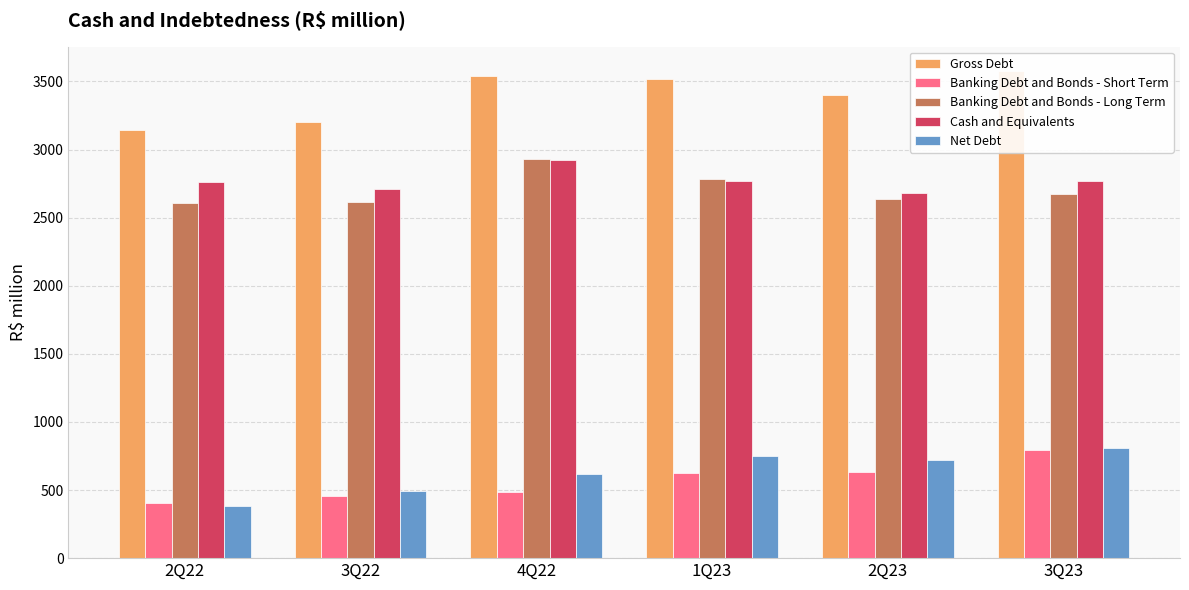

Reading right to left, list all the values displayed in this chart.

Gross Debt: 3575.8	3398.3	3519.8	3537.7	3205.2	3144.3
Banking Debt and Bonds - Short Term: 791.7	636.0	624.3	488.2	456.7	408.1
Banking Debt and Bonds - Long Term: 2672.8	2638.1	2780.7	2931.7	2617.7	2610.0
Cash and Equivalents: 2767.0	2677.3	2771.6	2922.8	2710.6	2763.7
Net Debt: 808.8	720.9	748.2	614.8	494.6	380.6